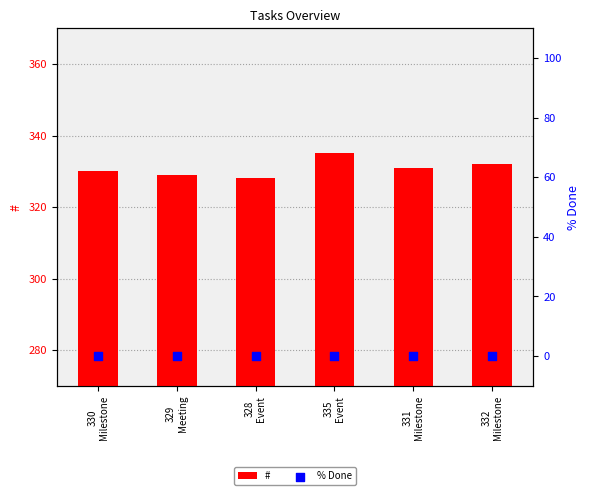

Which series has the largest Y range (max minus min)?

#